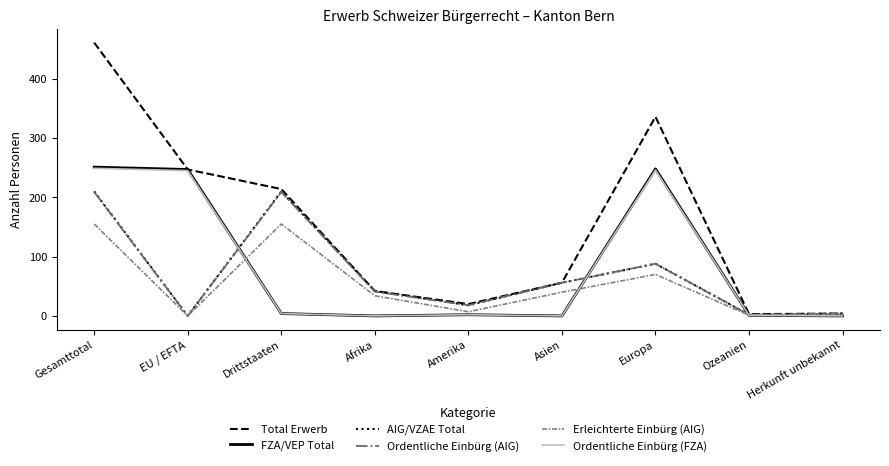

Between Europa and Ozeanien, which series saw the biggest shift?

Total Erwerb